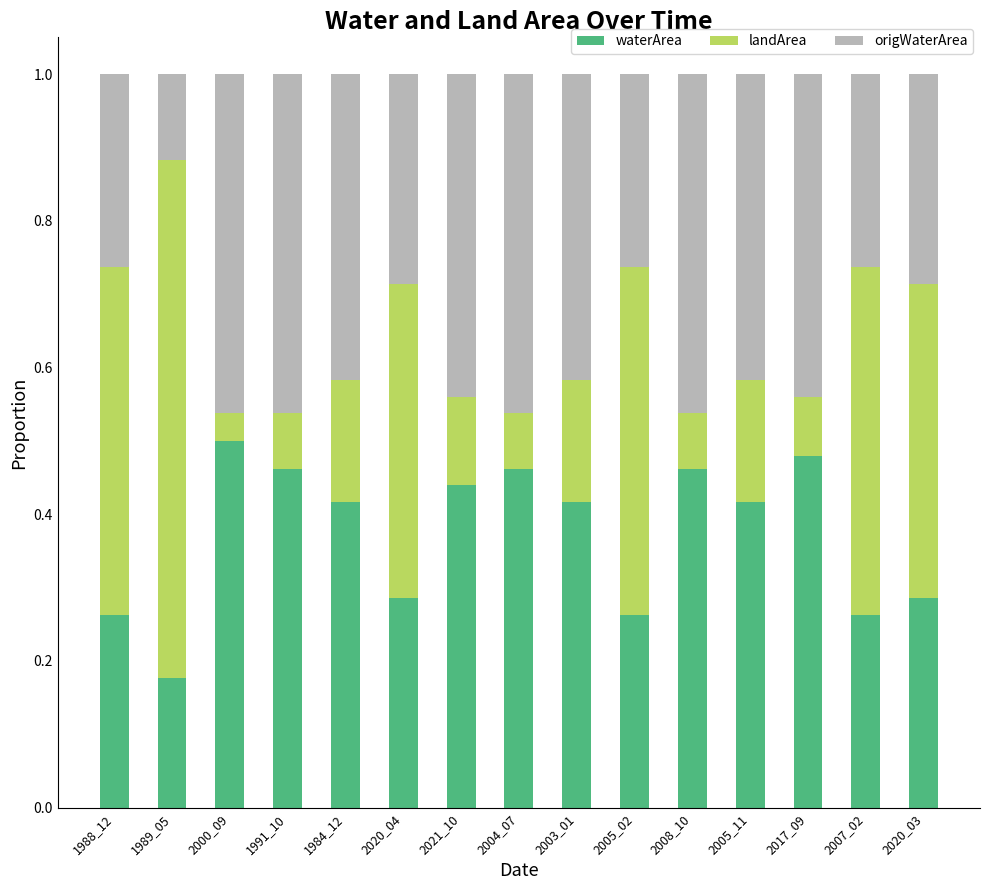

What is the total value across all series at 2020_04?

1.0